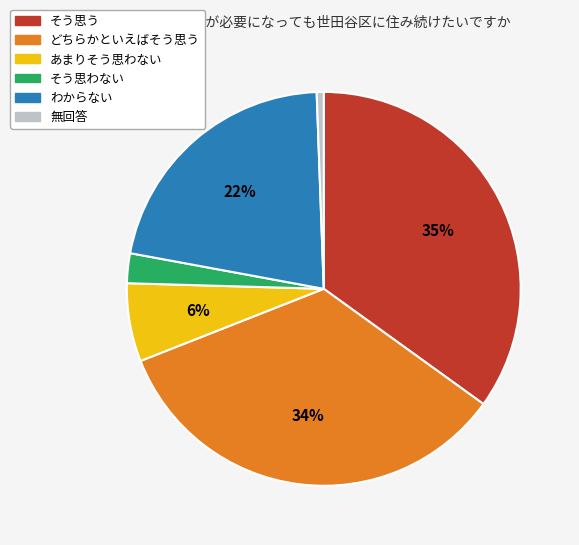

Which slice is the smallest?

無回答